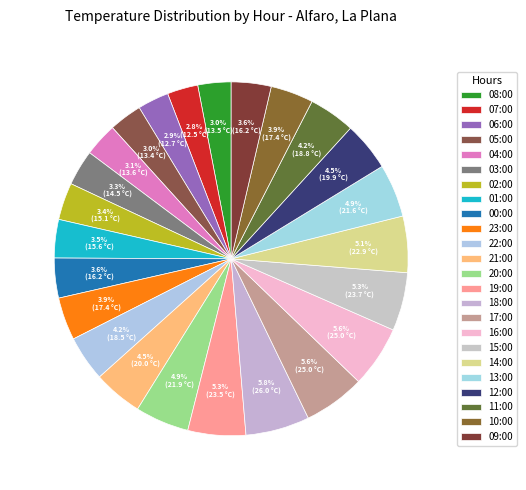

Is the sum of 16:00 and 14:00 greater than half?

No